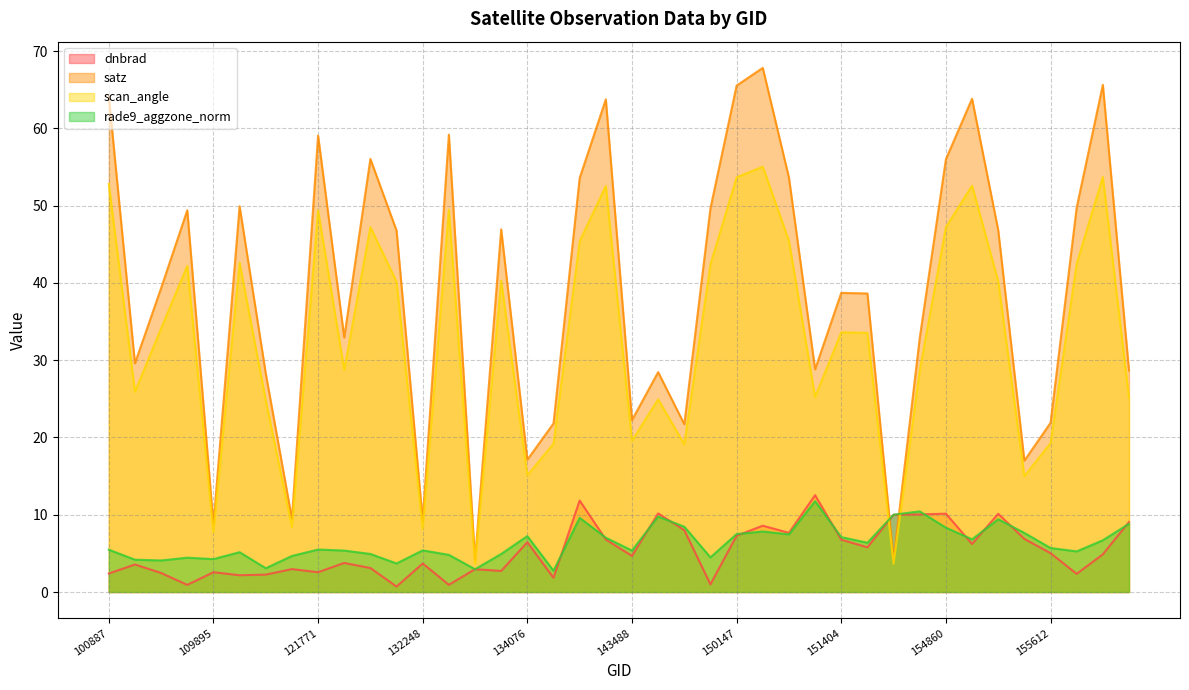

Is the value of dnbrad at 155424 greater than the value of rade9_aggzone_norm at 149775?

No